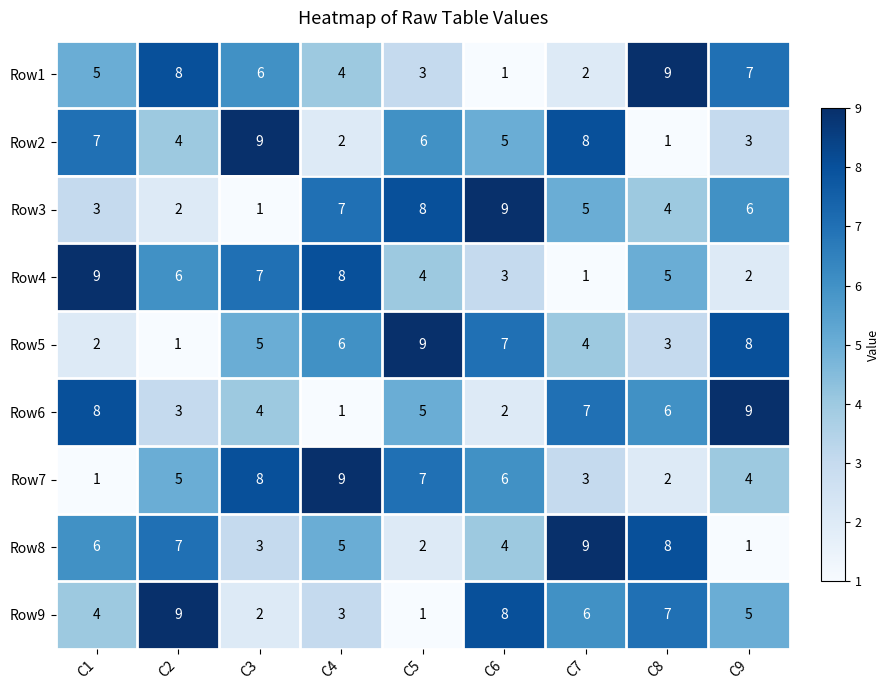

Between C2 and C7, which series saw the biggest shift?

Row1